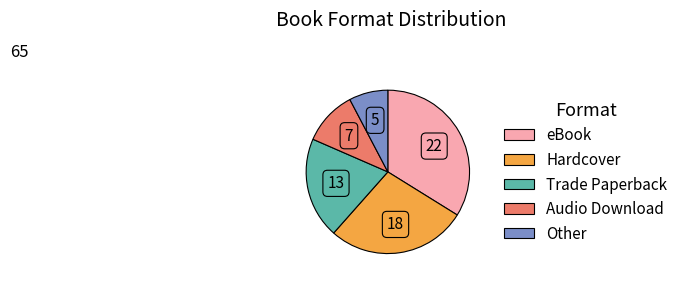

Between Other and Trade Paperback, which is larger?

Trade Paperback